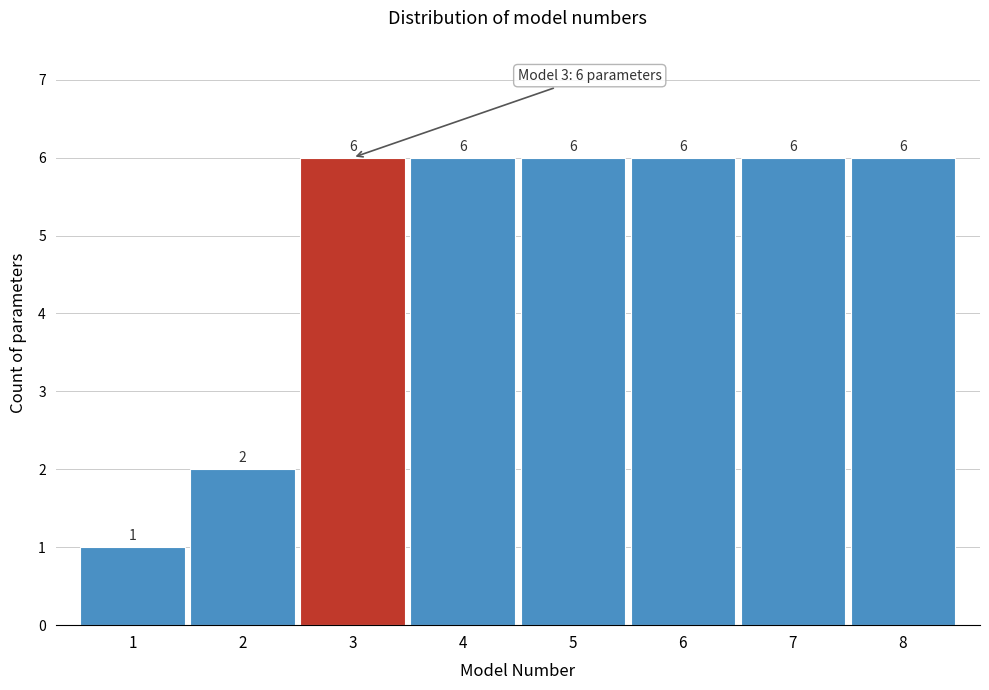

Reading left to right, what are all the values shown in this chart?

1	2	6	6	6	6	6	6